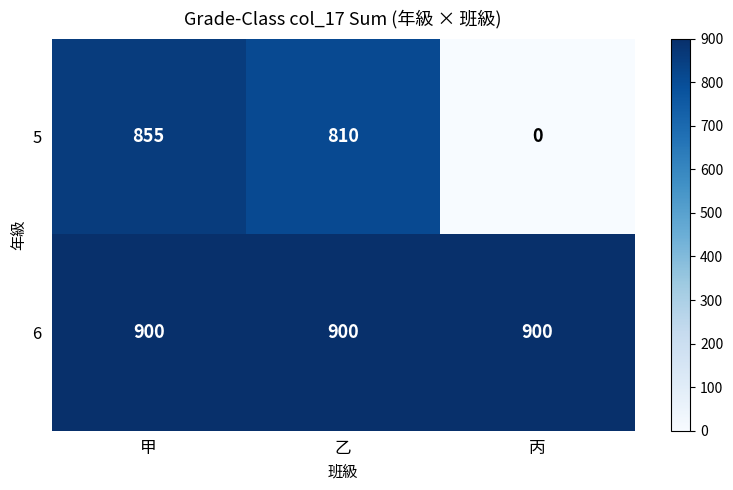

Is it true that 5 equals 376 at 乙?

False